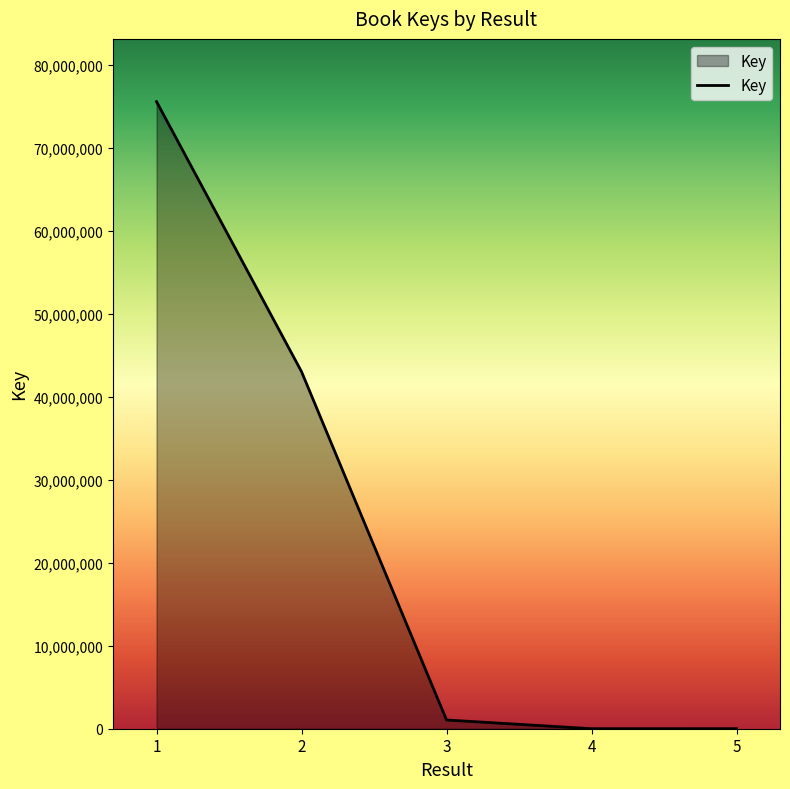

Which has a higher value, 3 or 1?

1